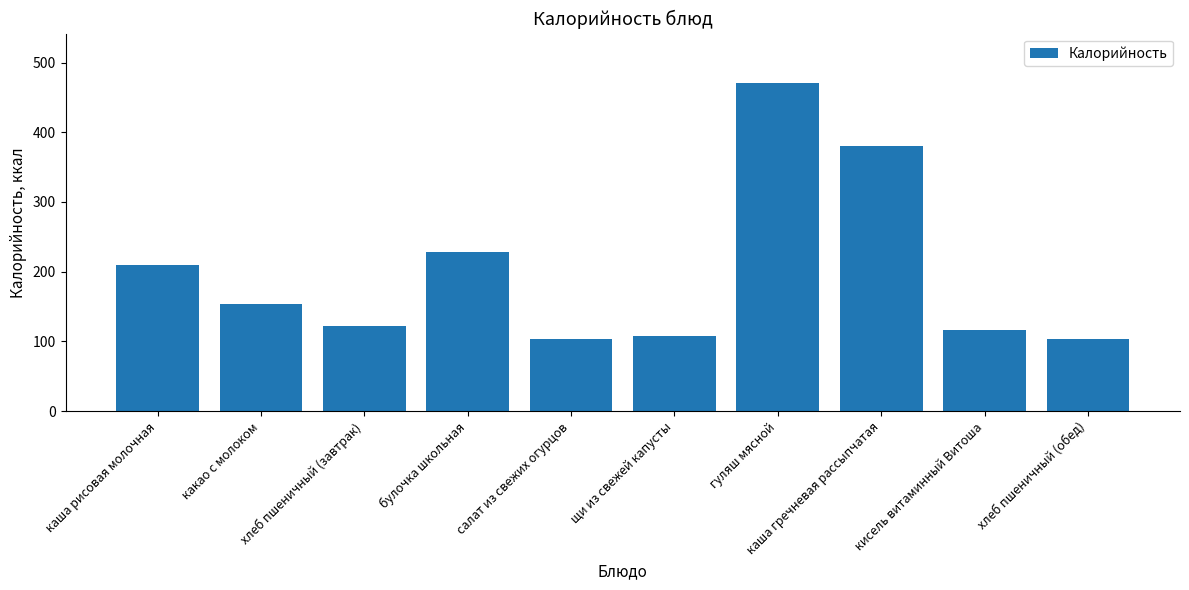

What is the value of the 8th bar from the left?

380